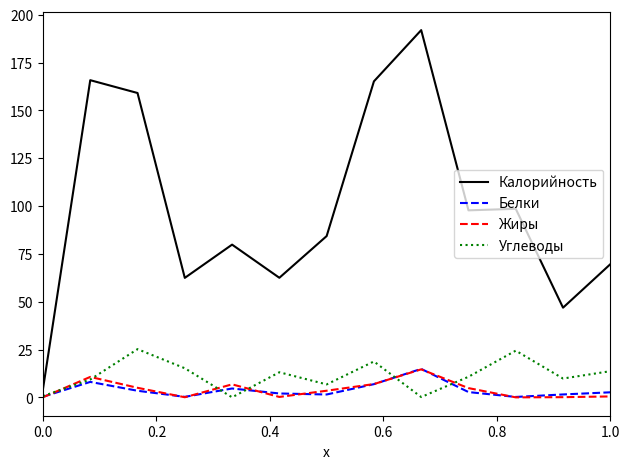

Which series has the largest total across all categories?

Калорийность